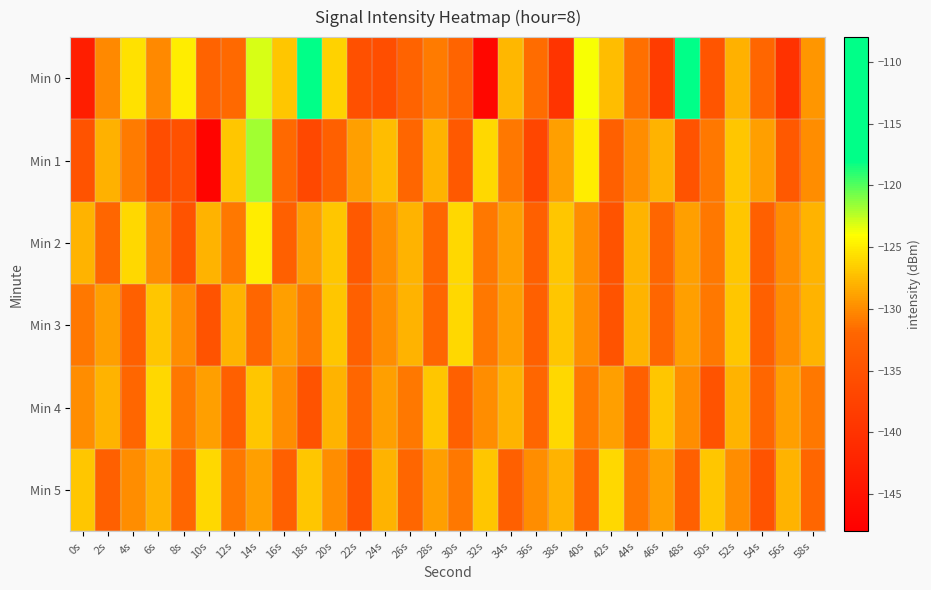

What is the spread (max minus min) of values at 52s?

3.0